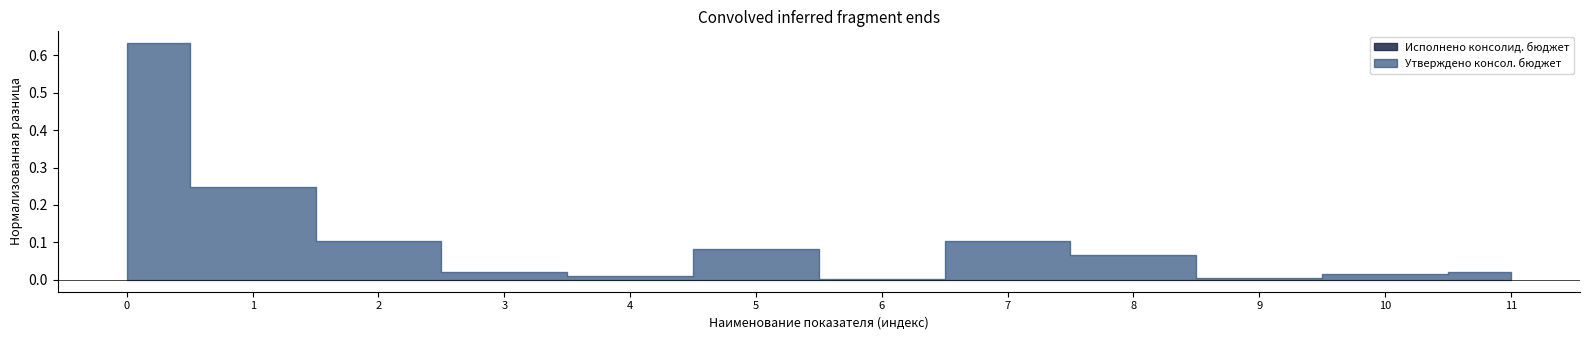

How many data points does each series have?

12